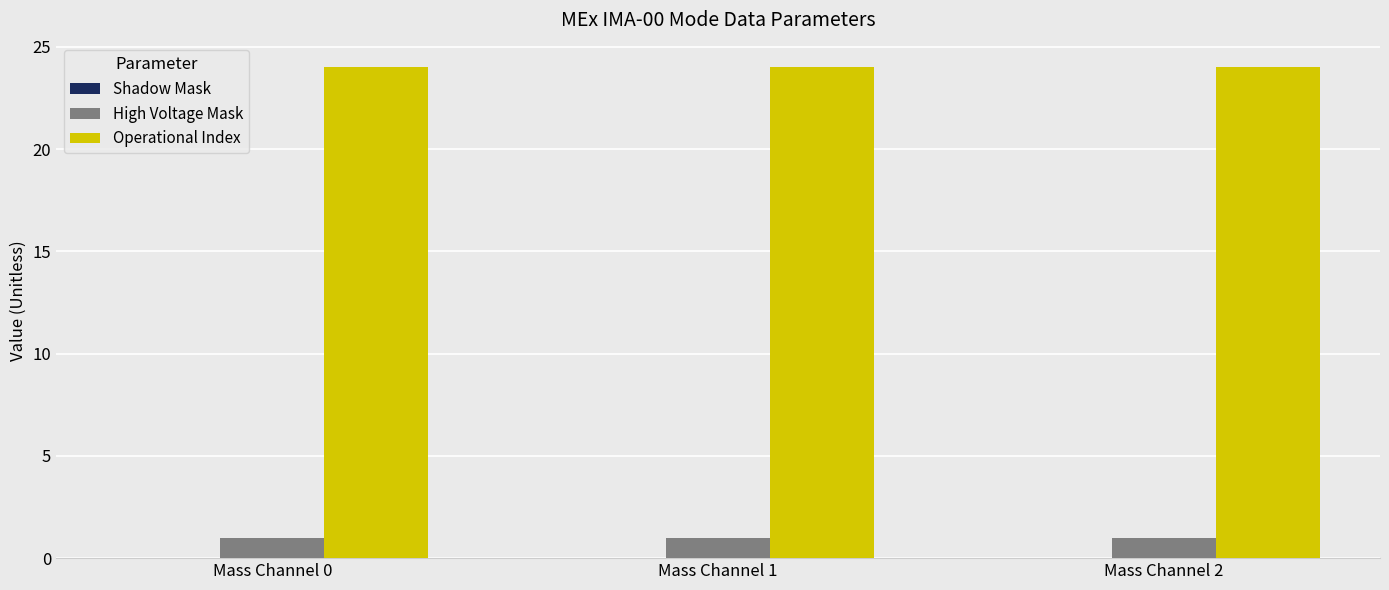

What is the difference between the highest and lowest values at Mass Channel 0?

23